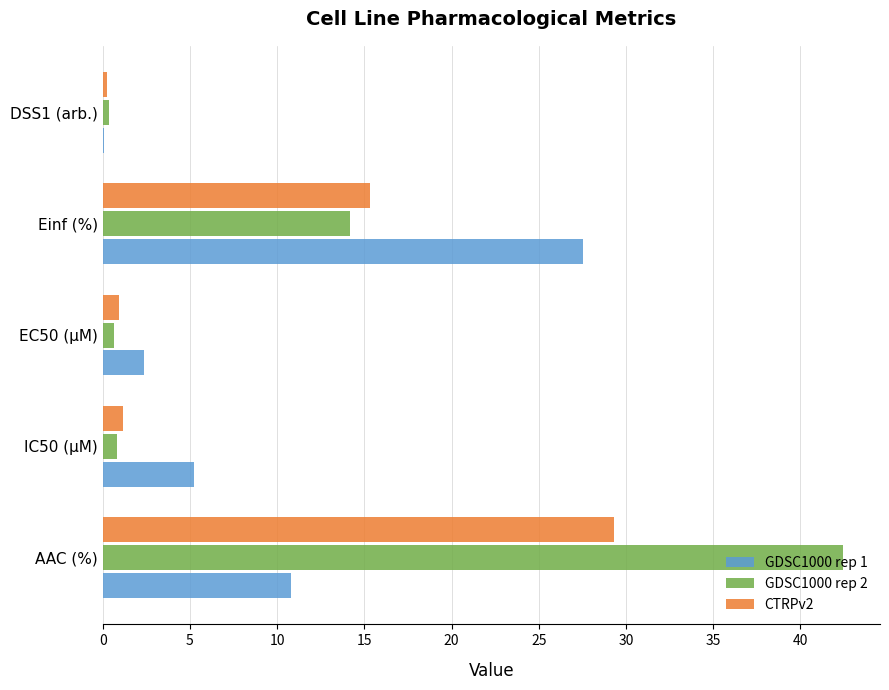

Which series has the largest total across all categories?

GDSC1000 rep 2